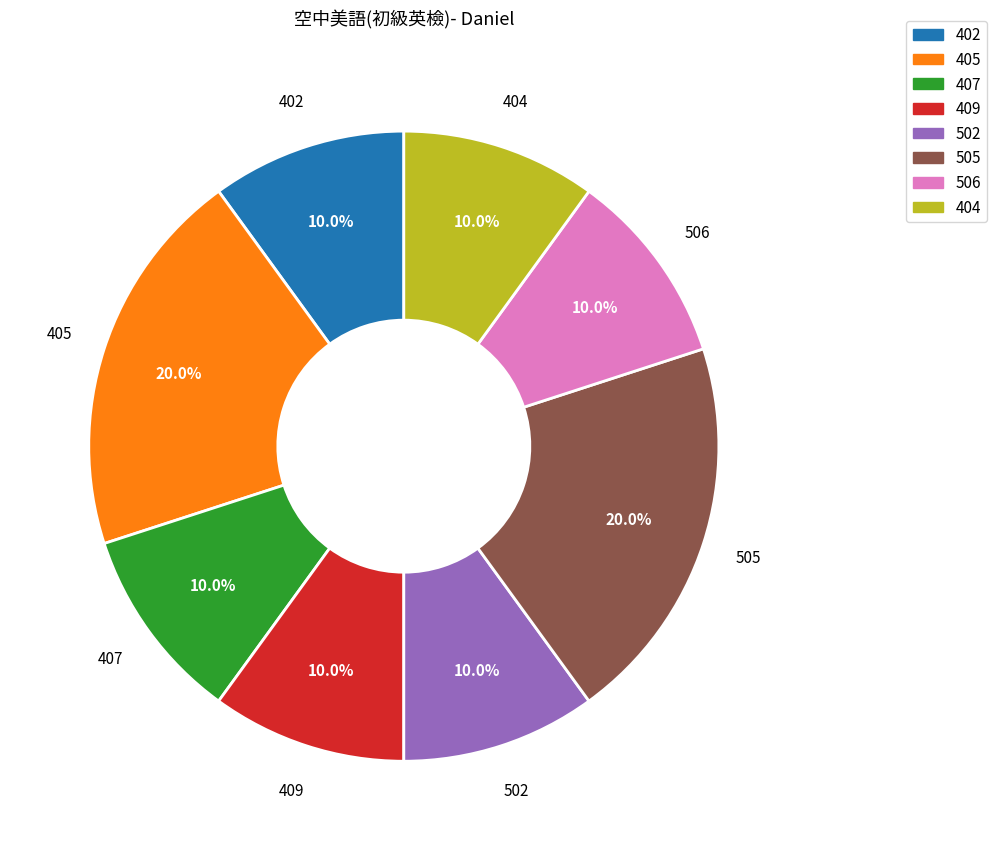

To the nearest percent, what portion does 505 represent?

20%